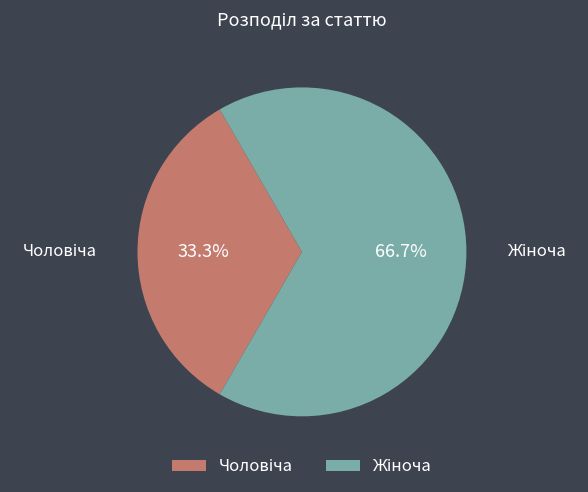

Count the number of slices in the pie.

2